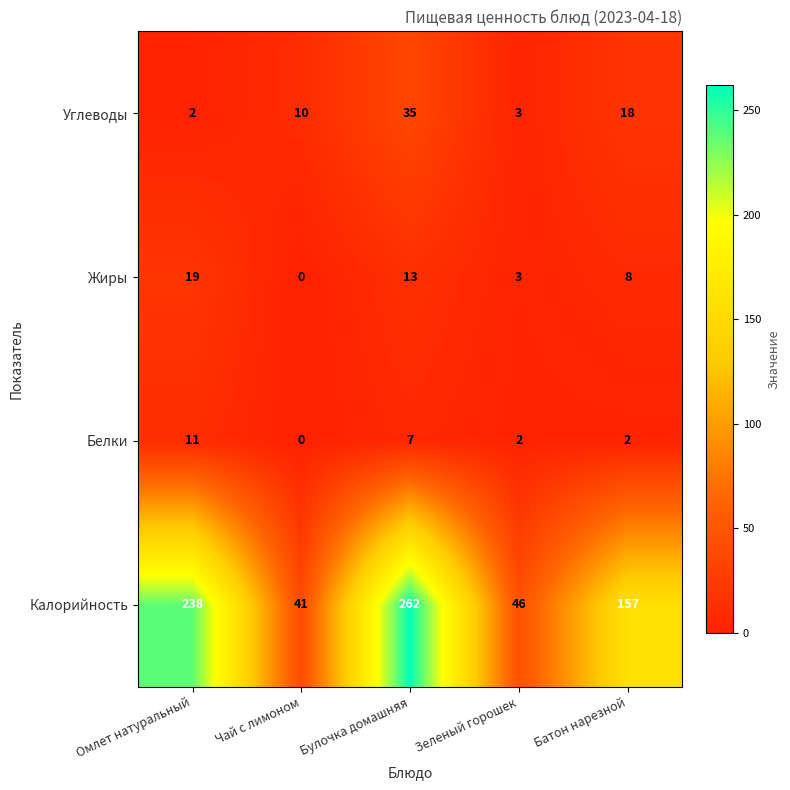

Count the Жиры values in the range 3 to 13.

3